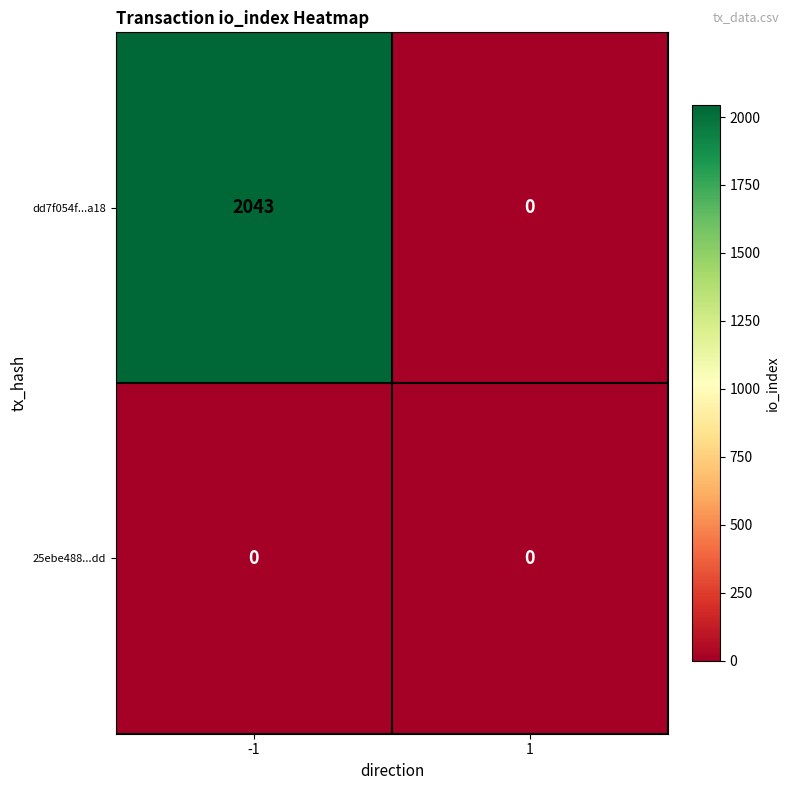

Between -1 and 1, which series saw the biggest shift?

dd7f054f...a18